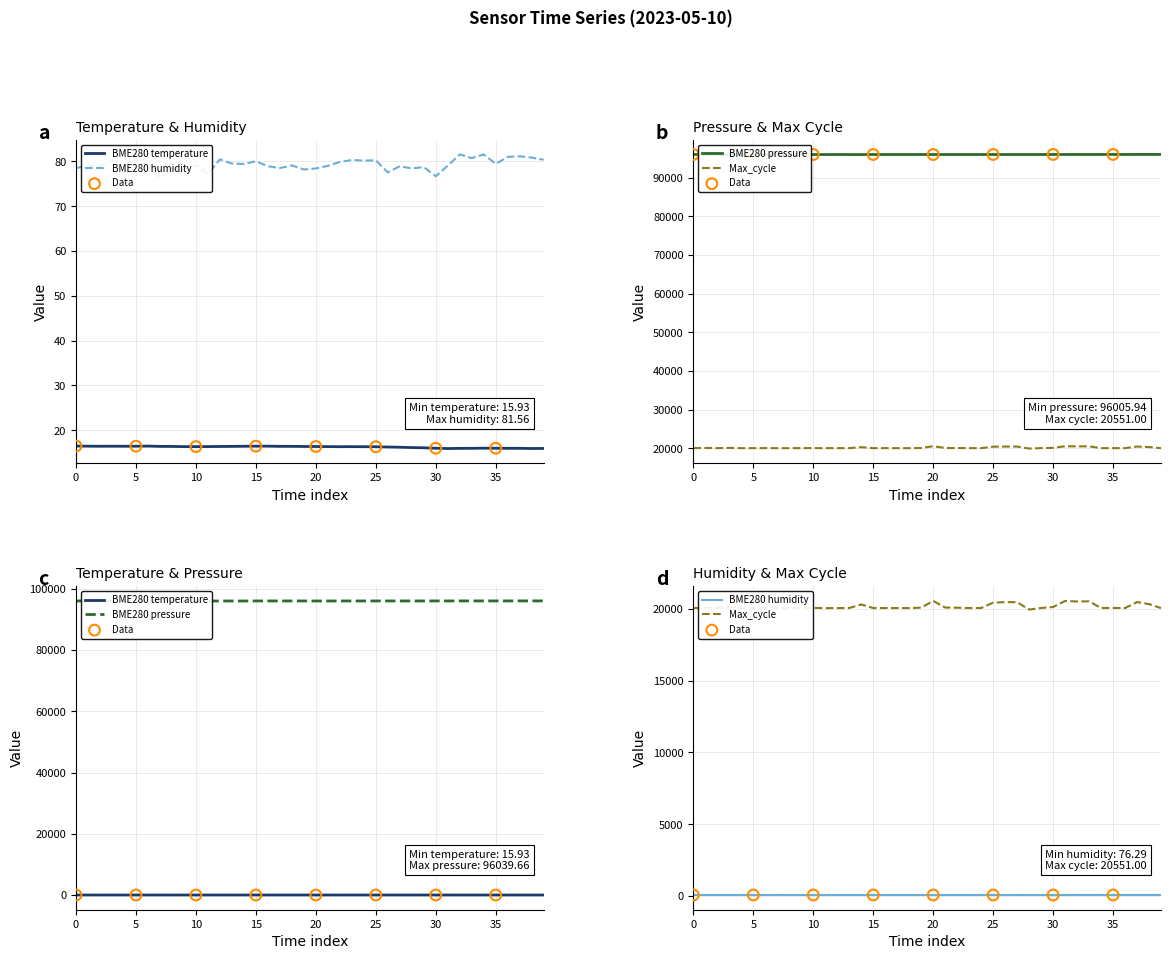

Which series has the largest Y range (max minus min)?

Max_cycle